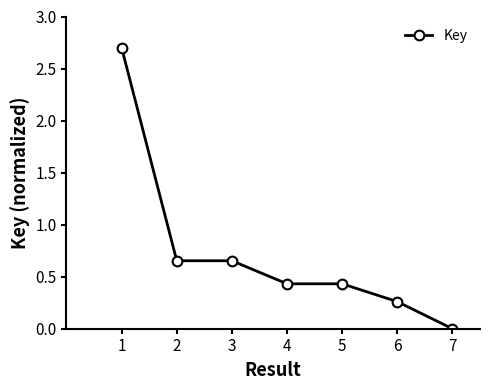

What is the maximum value shown in the chart?

2.7